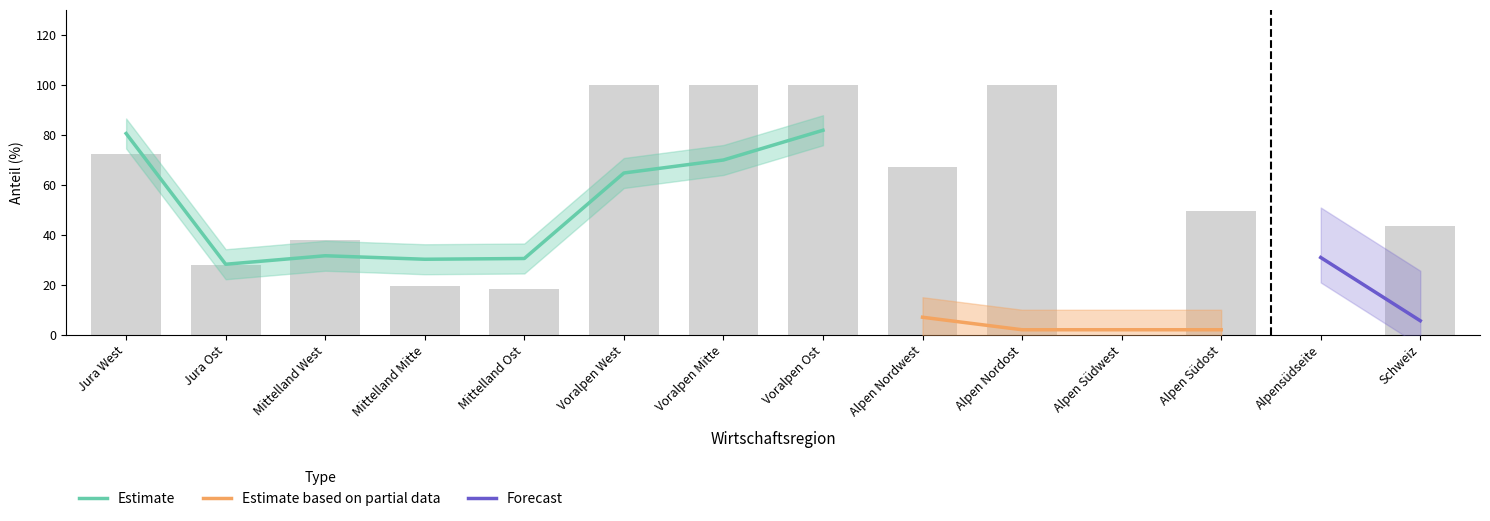

Between Jura Ost and Mittelland Ost, which is larger?

Jura Ost